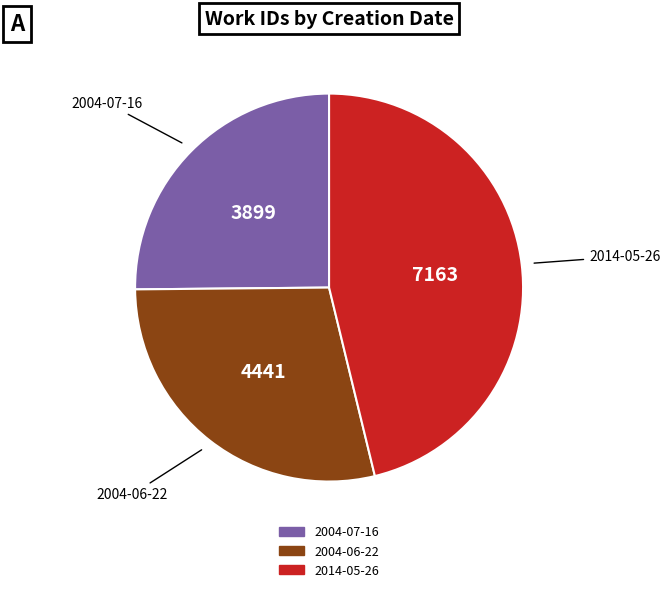

Does 2004-07-16 account for over 50% of the chart?

No